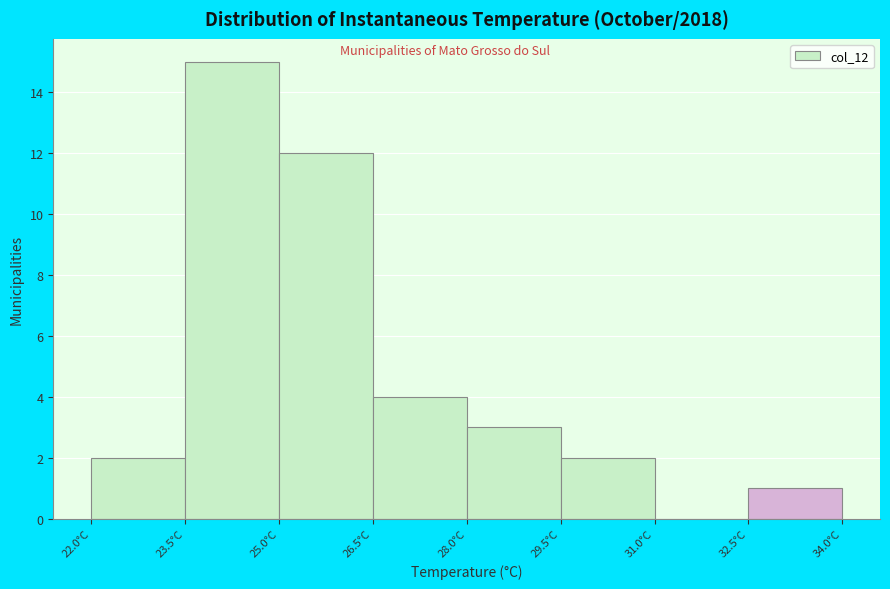

How tall is the bar that spans 25.0 to 26.5 on the x-axis? Neither the bar edges nor the heights are printed on the chart, so give them approximately, as read against the axes.

12